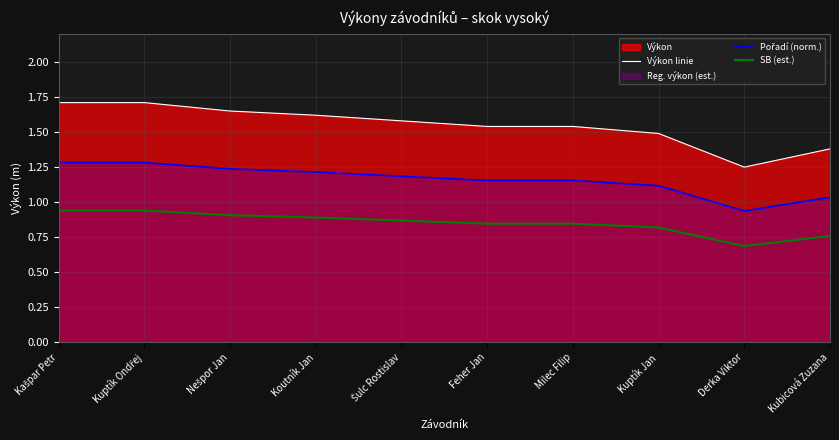

What are all the series names shown in the legend?

Výkon linie, Pořadí (norm.), SB (est.)